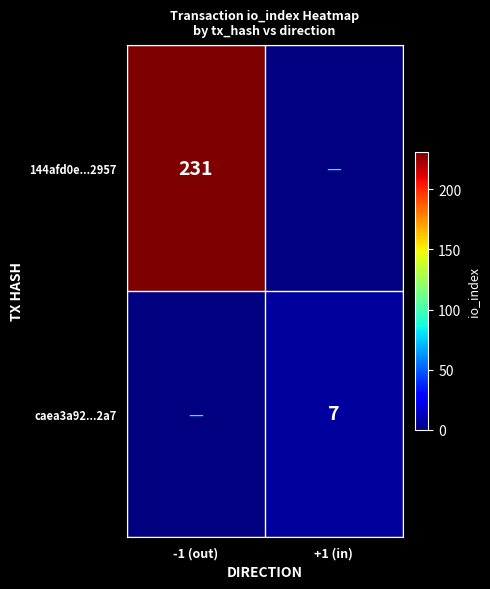

Is it true that caea3a92...2a7 equals 11 at +1 (in)?

False